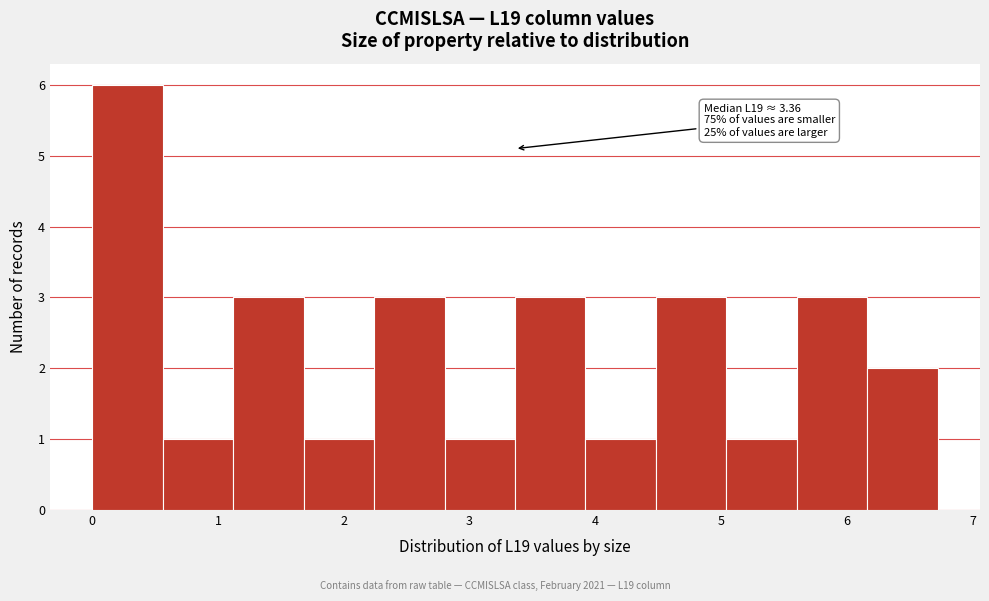

Over which range of the x-axis is the bar tallest?

0.0 to 0.6